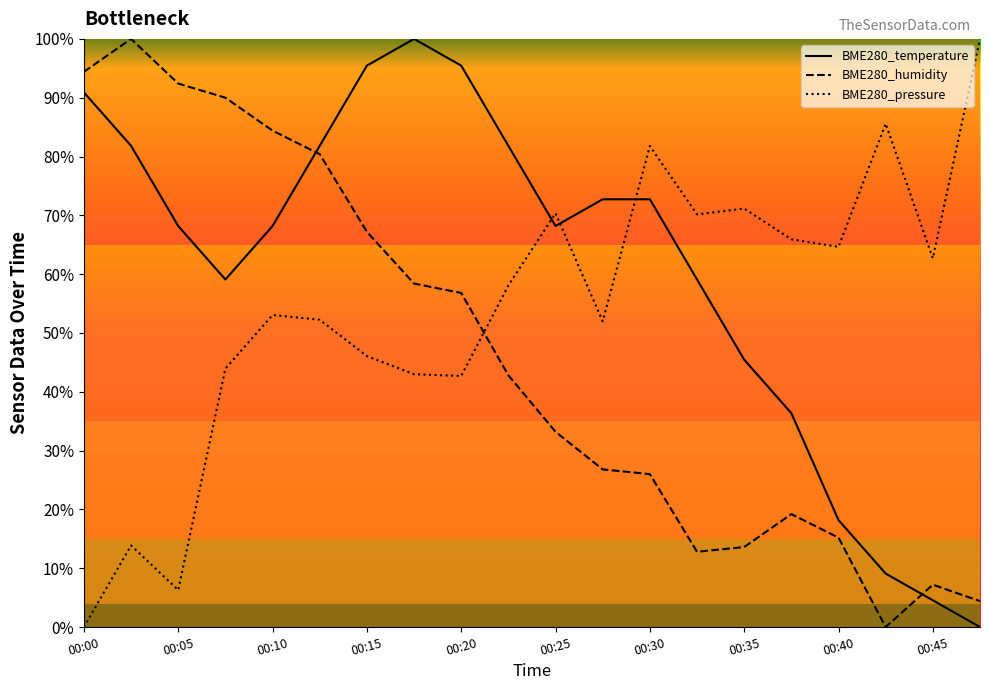

How many interior local valleys does the BME280_temperature series have?

2